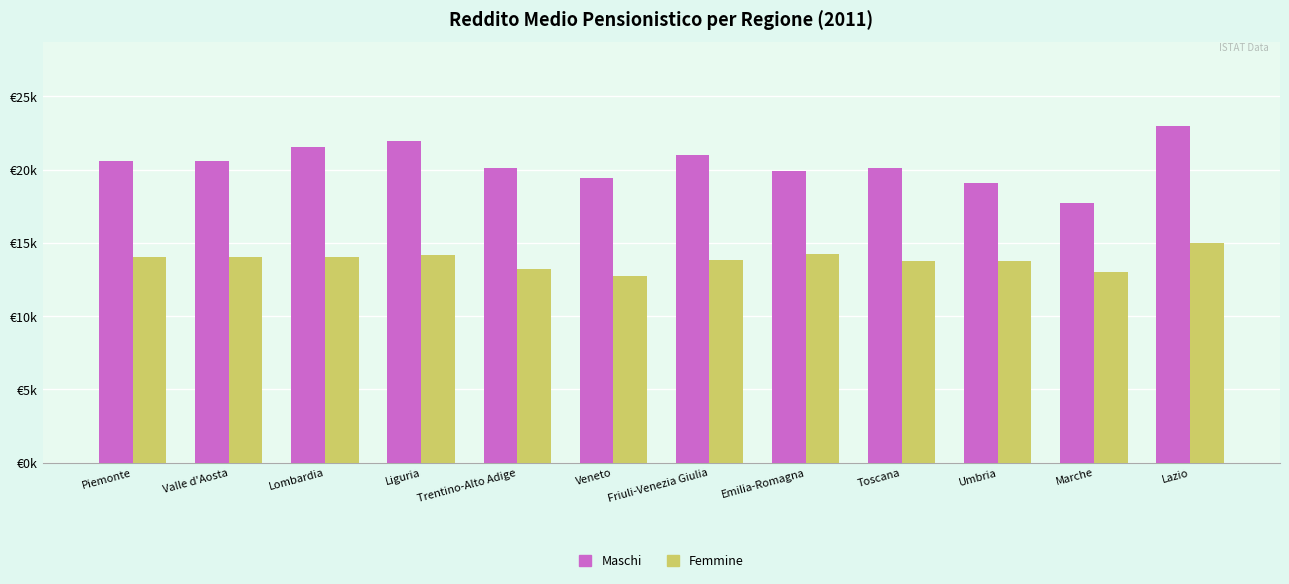

What are all the series names shown in the legend?

Maschi, Femmine